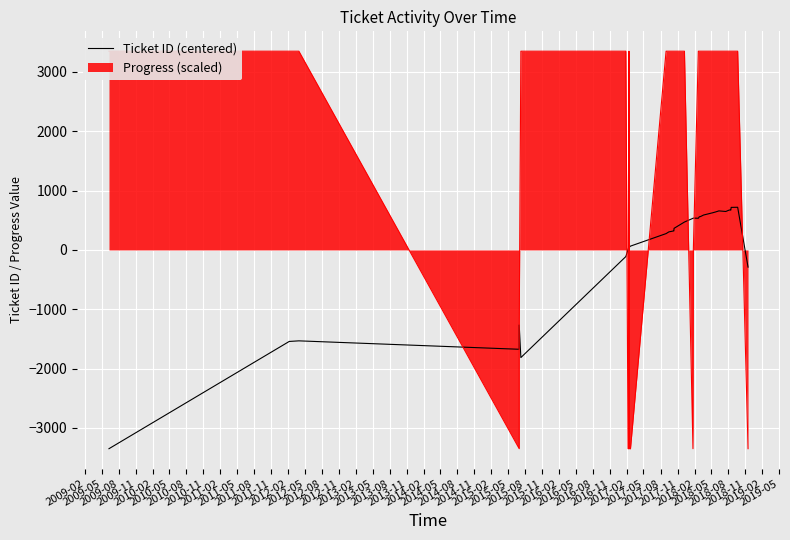

What is the greatest value displayed?

719.5